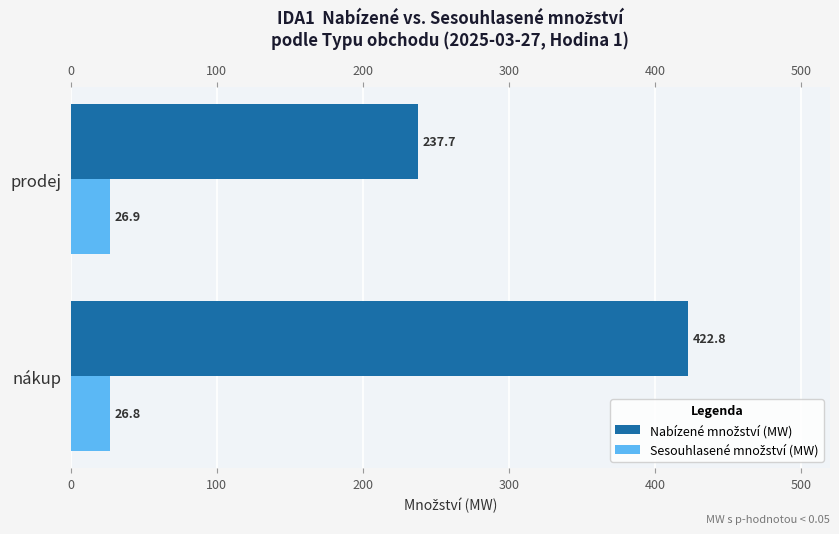

What is the greatest value displayed?

422.8